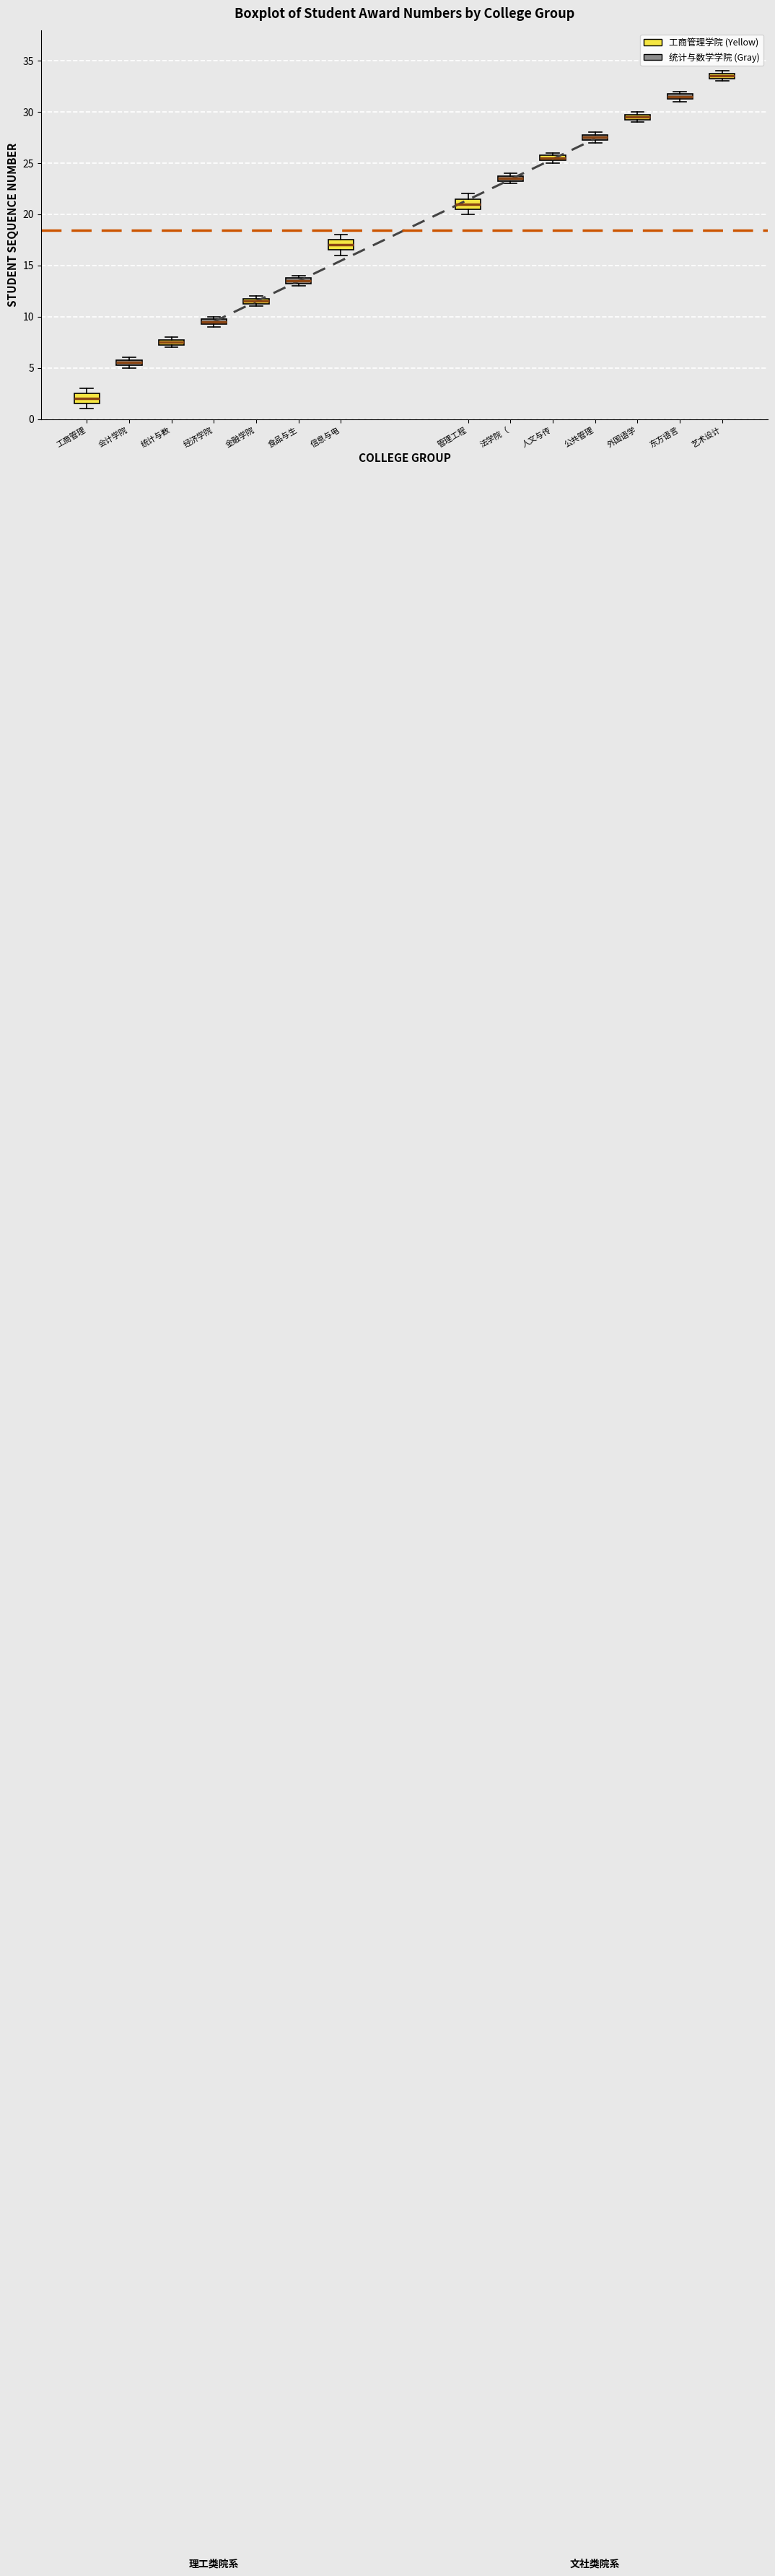

Where is the upper edge of the box for 统计与数 on the y-axis? The values are not printed on the chart, so give them approximately, as read against the axis.

8.0